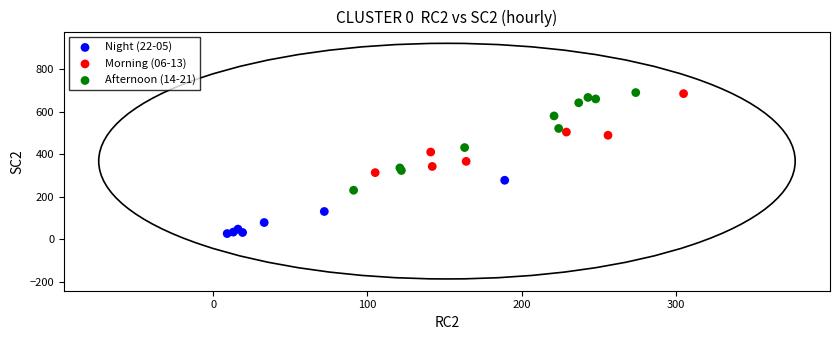

Which series has the widest spread of Y values?

Afternoon (14-21)